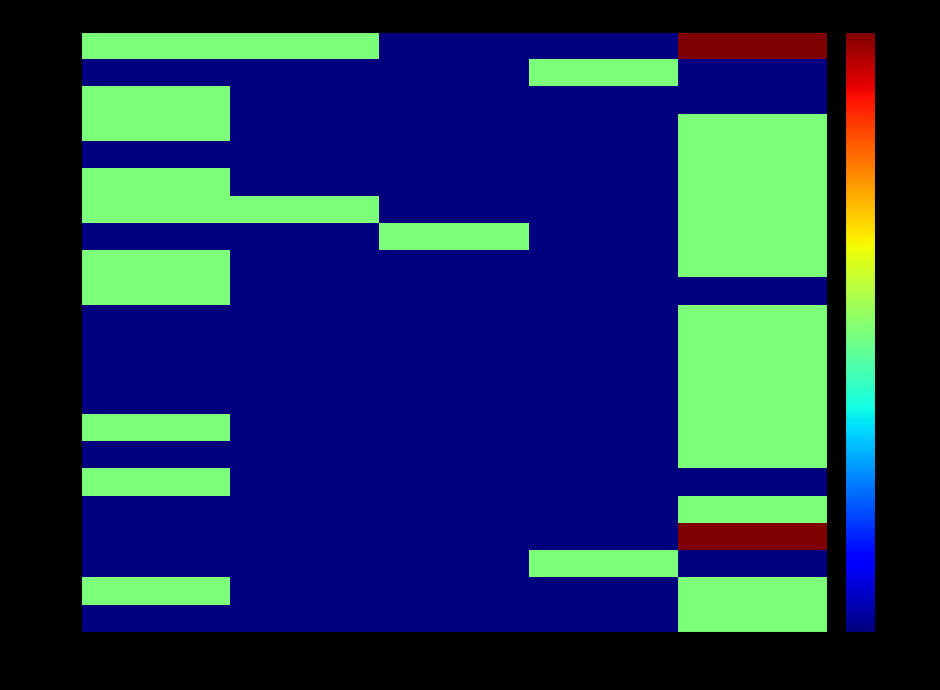

Which series has the widest spread of values?

00010